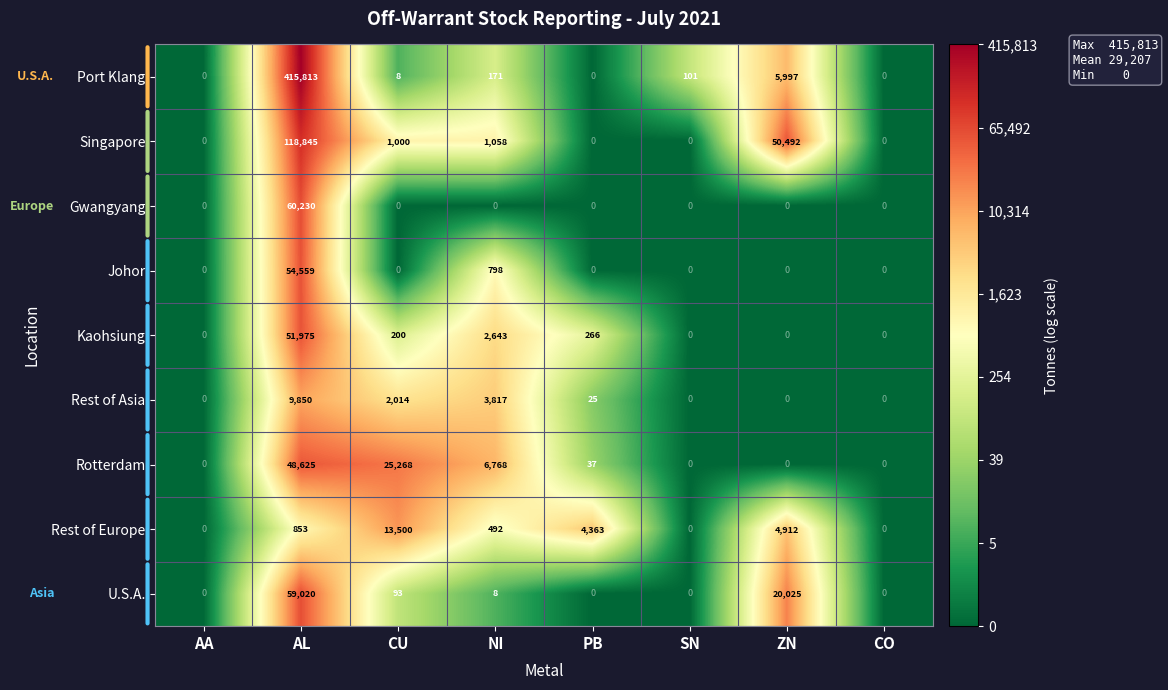

Is it true that Port Klang equals 10491 at ZN?

False